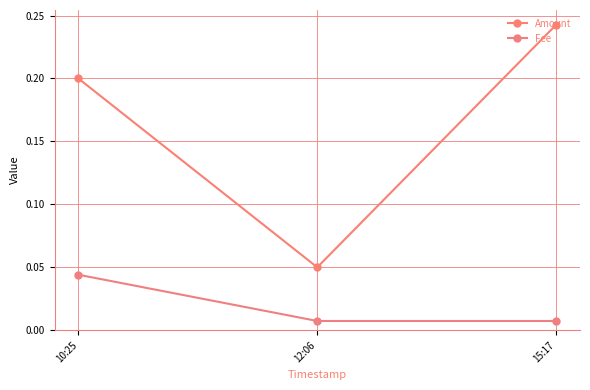

What are all the series names shown in the legend?

Amount, Fee